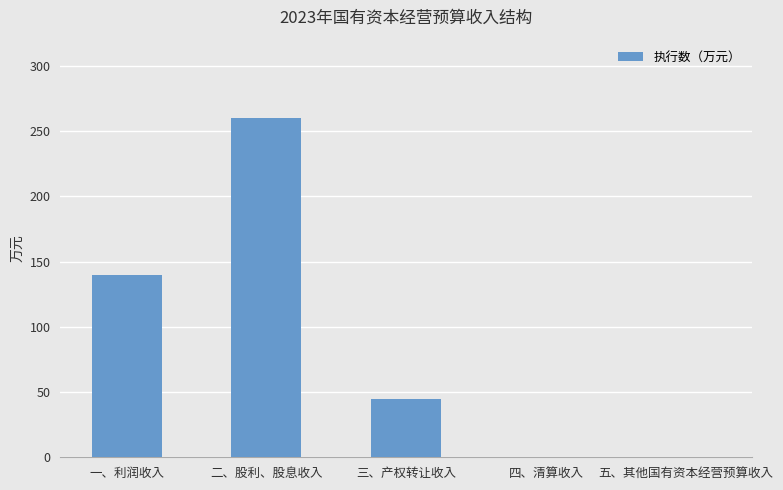

What is the maximum value shown in the chart?

260